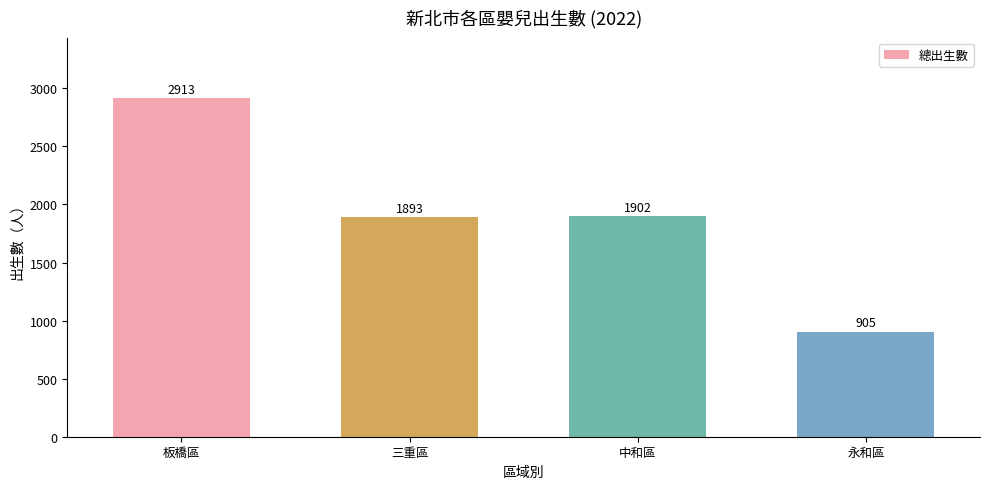

Reading left to right, list all the values displayed in this chart.

2913	1893	1902	905